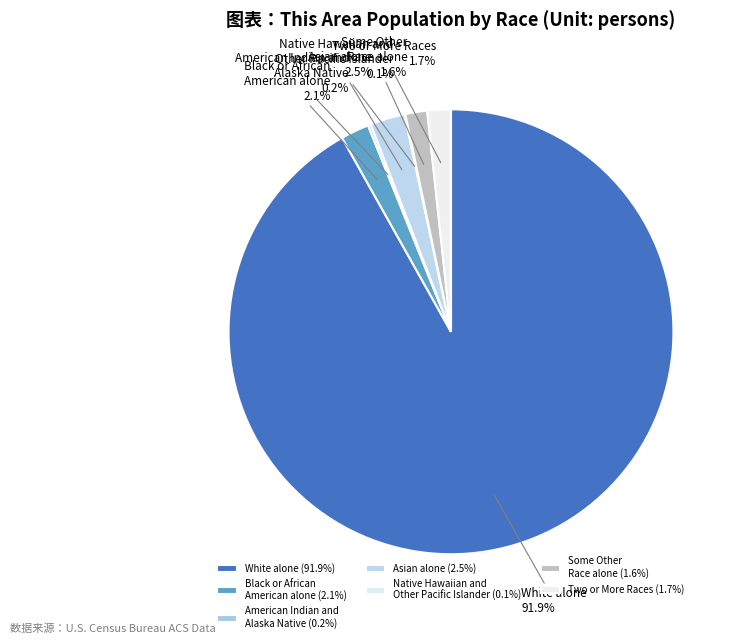

Is there any slice that represents more than half of the pie?

Yes